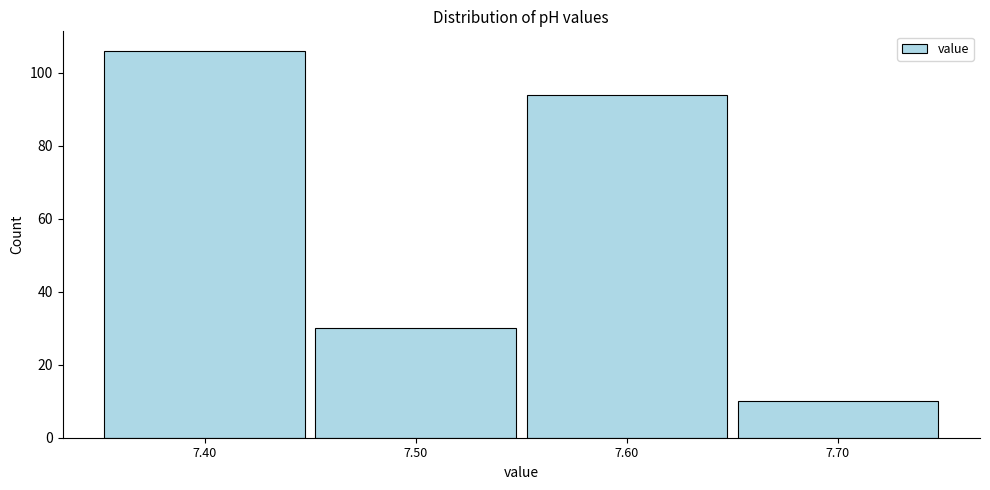

Reading left to right, transcribe this chart: for each bar, give the range it covers on the x-axis and its height. The values are not printed on the chart, so give them approximately, as read against the axis.

7.35 to 7.45: 106
7.45 to 7.55: 30
7.55 to 7.65: 94
7.65 to 7.75: 10